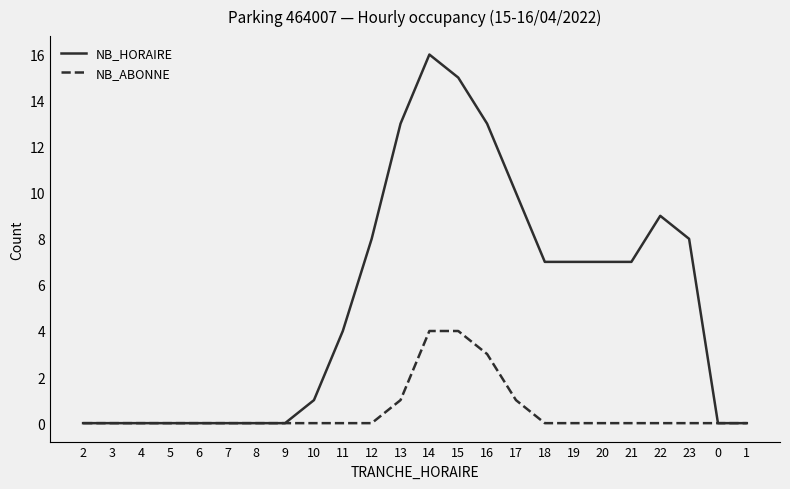

What position from the left is 5?

4